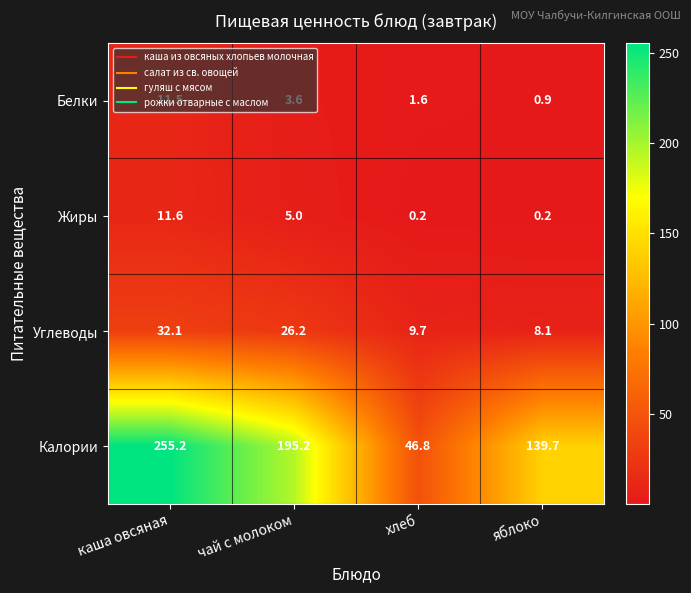

What is the difference between the second highest and second lowest values in the Жиры series?

4.8